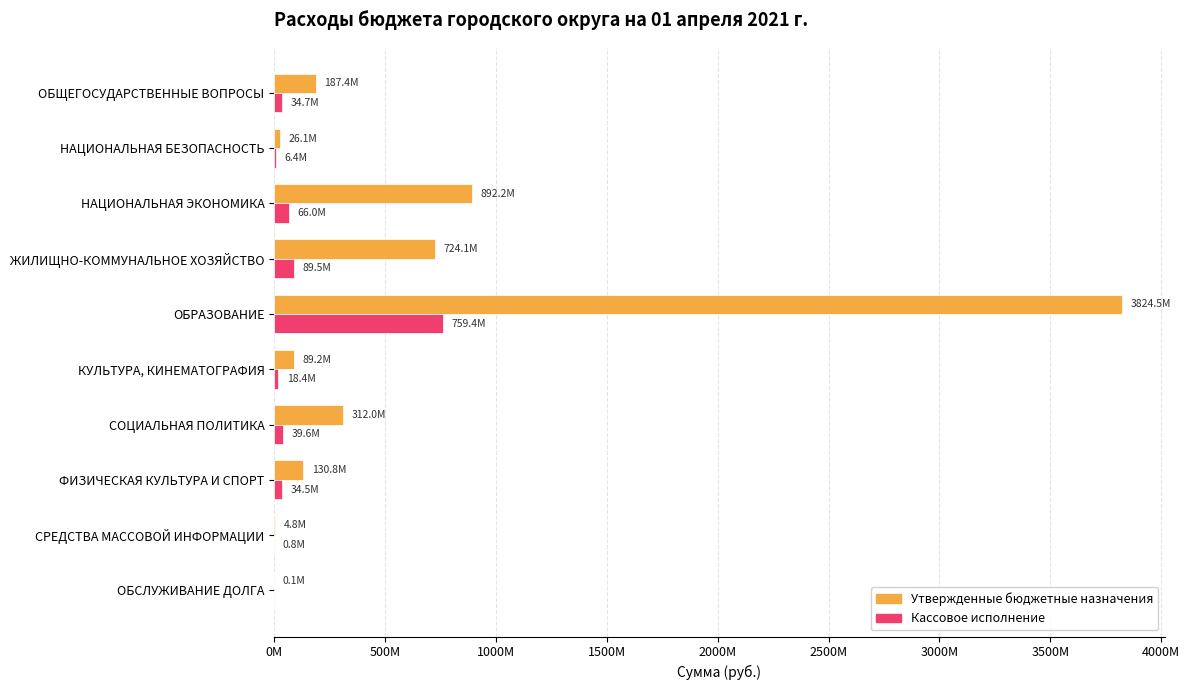

What are all the series names shown in the legend?

Утвержденные бюджетные назначения, Кассовое исполнение